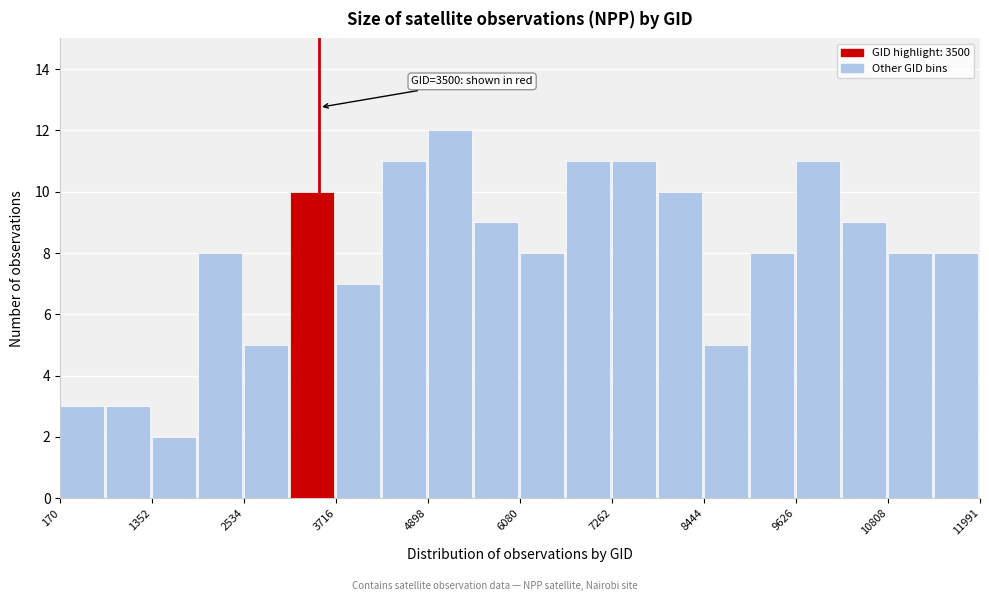

Around what value on the x-axis is the tallest bar? Give the approximate position of its centre, as read against the axis.

5200